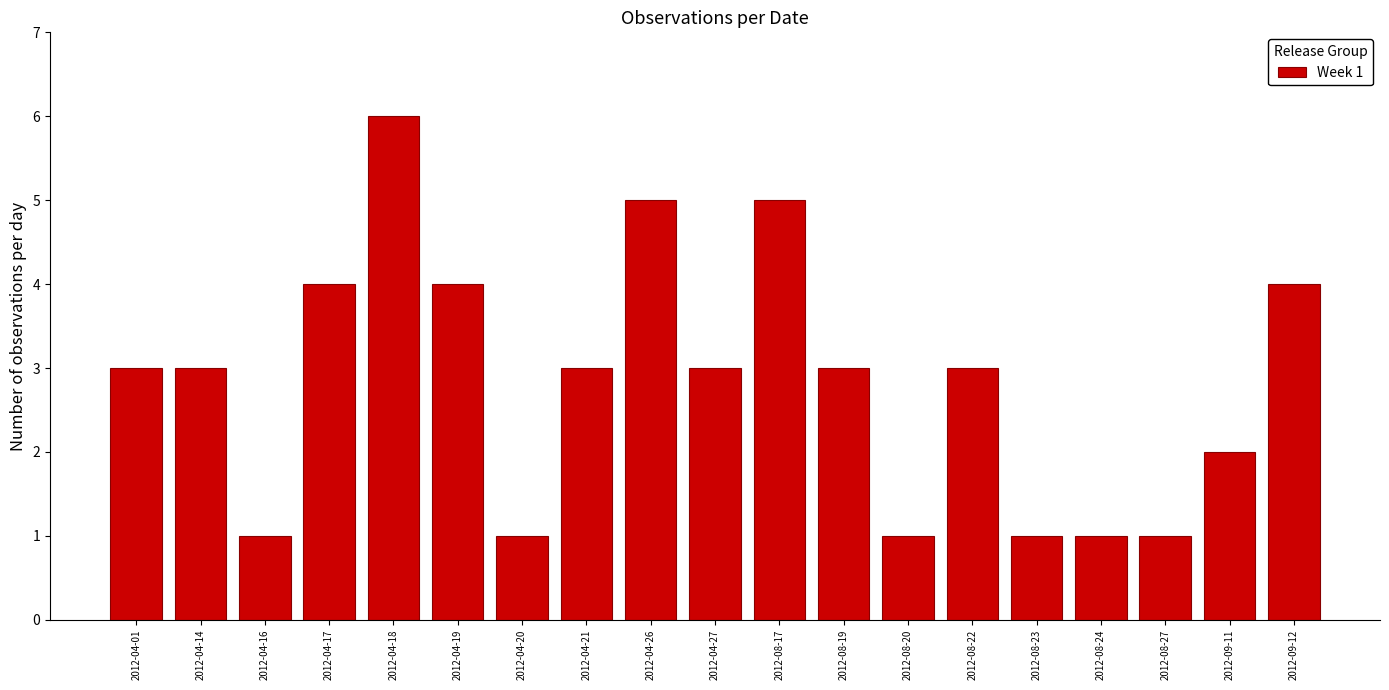

At which category does the chart reach its peak across all series?

2012-04-18